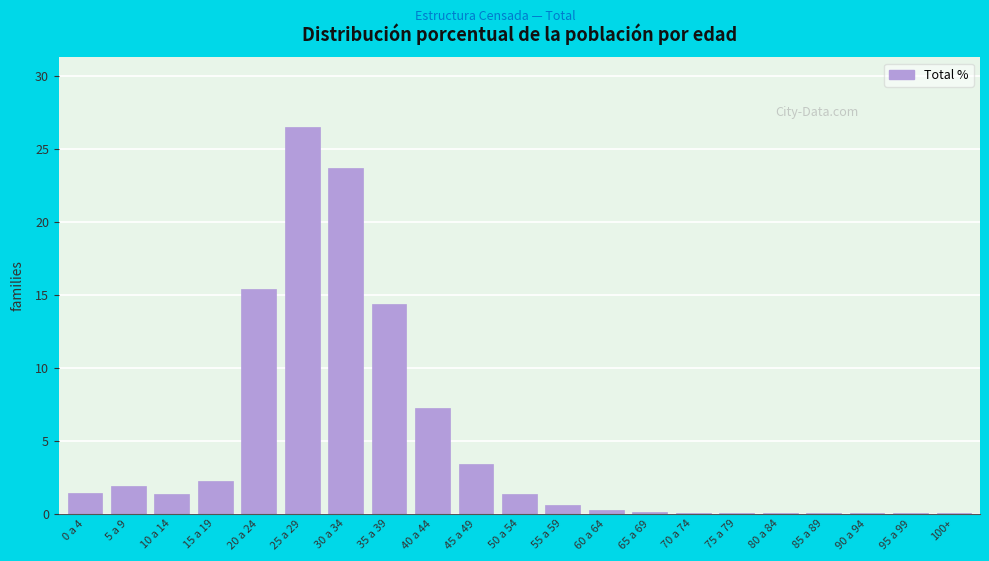

Where is the data nearest to the value 13?

35 a 39